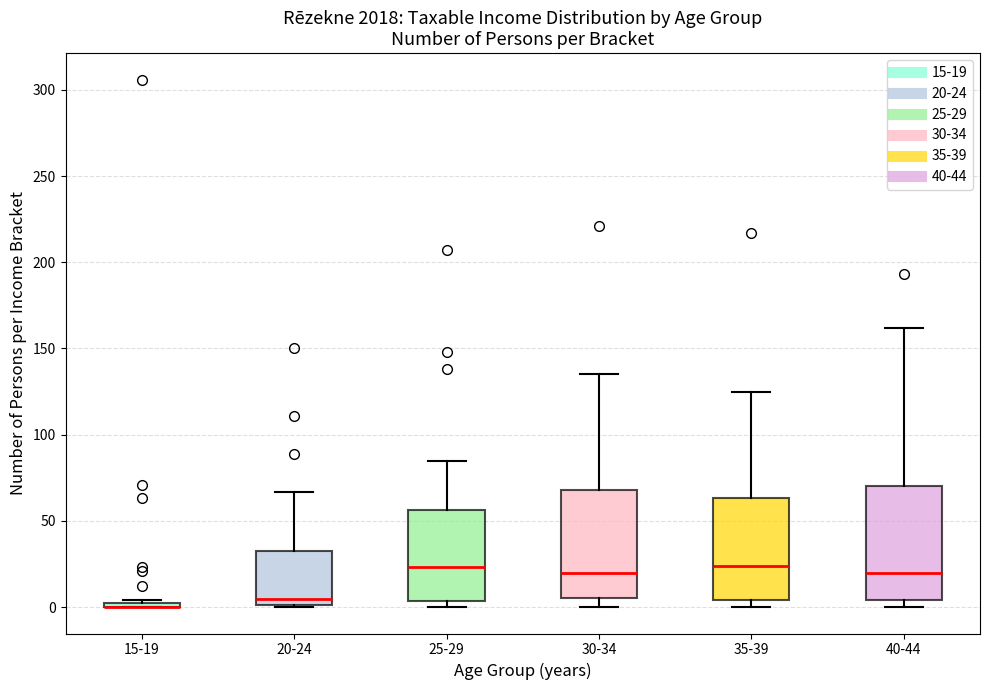

Where is the lower edge of the box for 35-39 on the y-axis? The values are not printed on the chart, so give them approximately, as read against the axis.

5